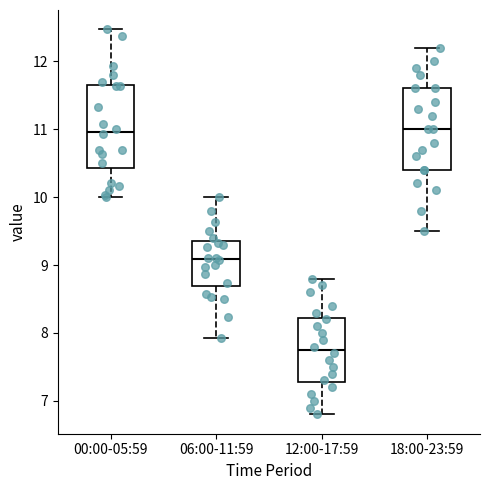

Reading left to right, read every box against the y-axis: the position of its median line, the range the box covers, and the ends of its whiskers. The values are not printed on the chart, so give them approximately, as read against the axis.

00:00-05:59: median 11.0, box 10.4 to 11.6, whiskers 10.0 to 12.5
06:00-11:59: median 9.1, box 8.7 to 9.3, whiskers 7.9 to 10.0
12:00-17:59: median 7.8, box 7.3 to 8.2, whiskers 6.8 to 8.8
18:00-23:59: median 11.0, box 10.4 to 11.6, whiskers 9.5 to 12.2